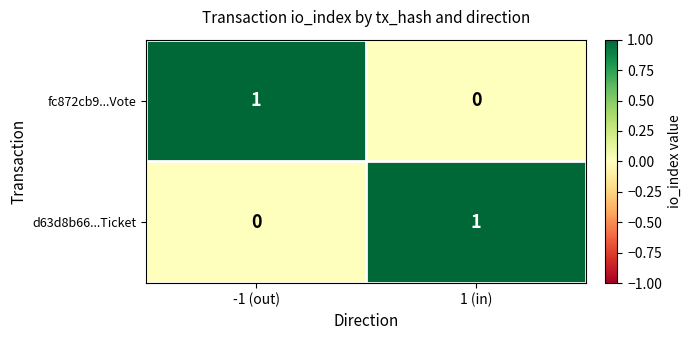

Rank the series at -1 (out) from highest to lowest value.

fc872cb9...Vote, d63d8b66...Ticket